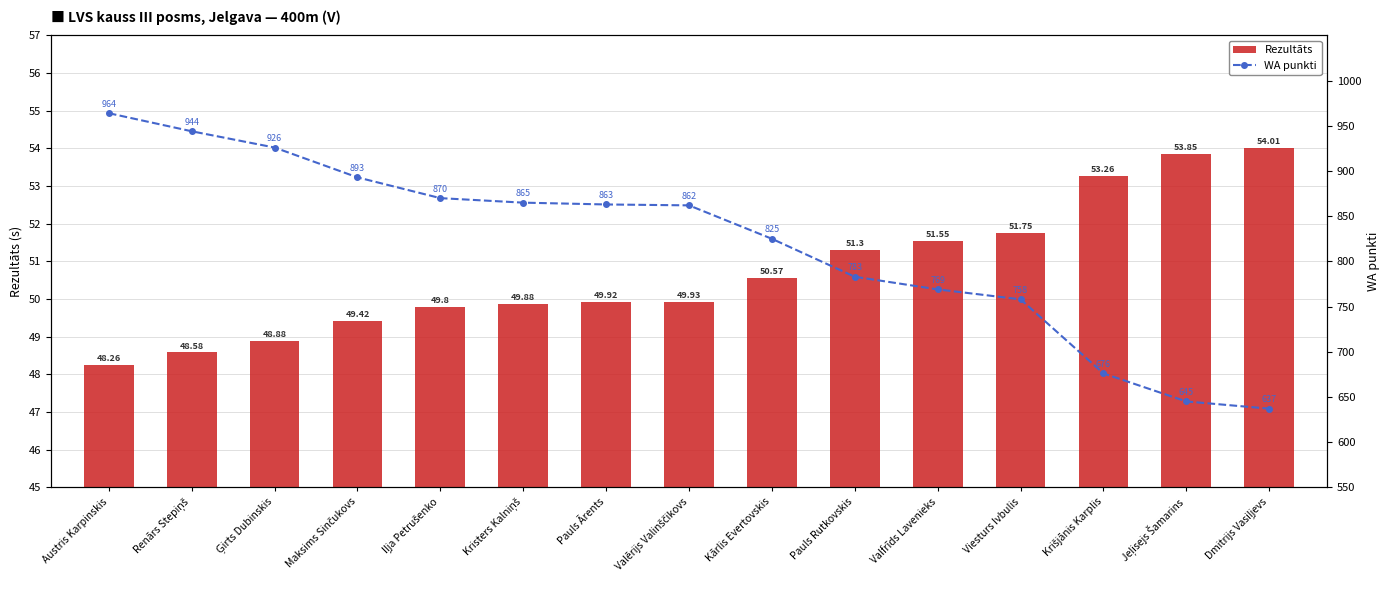

Which series has the largest total across all categories?

WA punkti